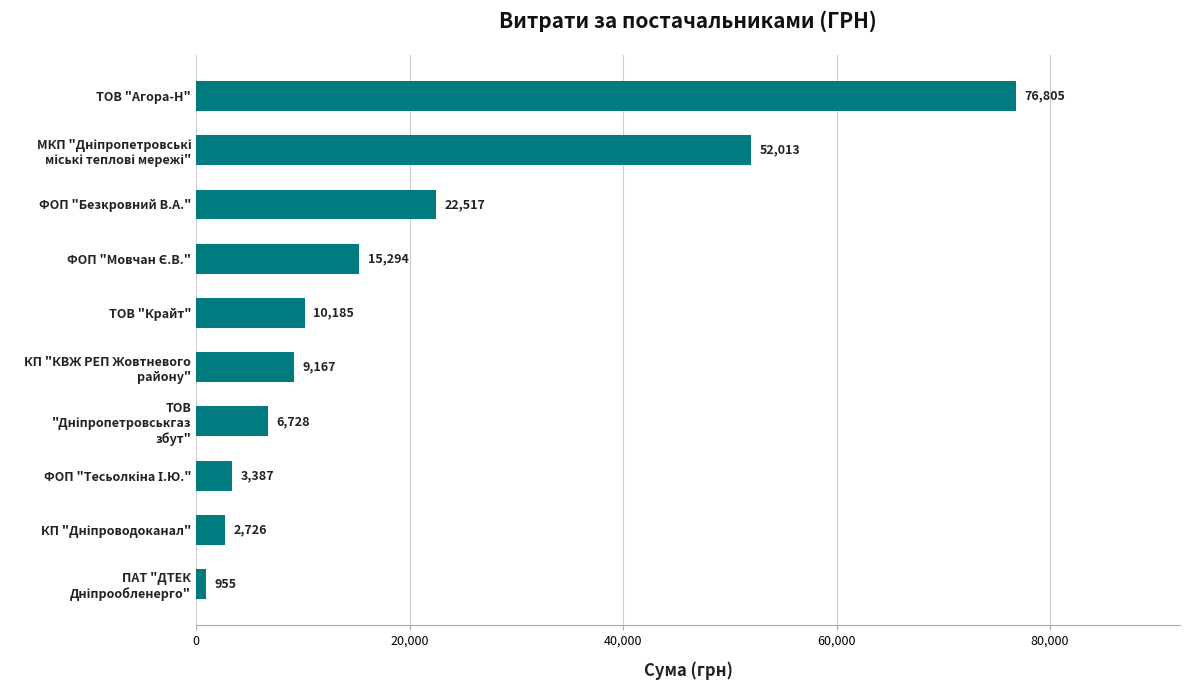

The value at ТОВ "Крайт" is 10184.8. True or false?

True